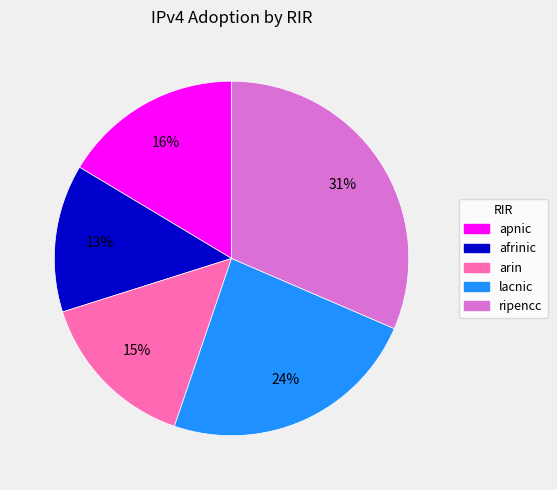

Is there a majority slice in this chart?

No